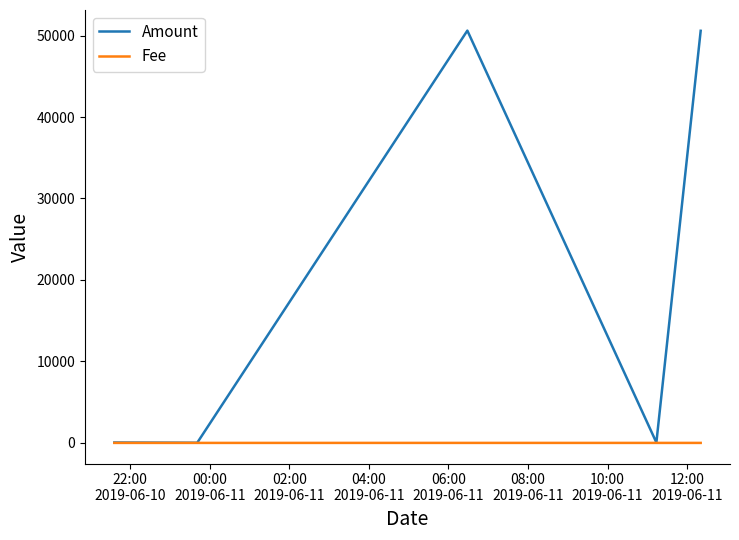

Which series has the largest total across all categories?

Amount